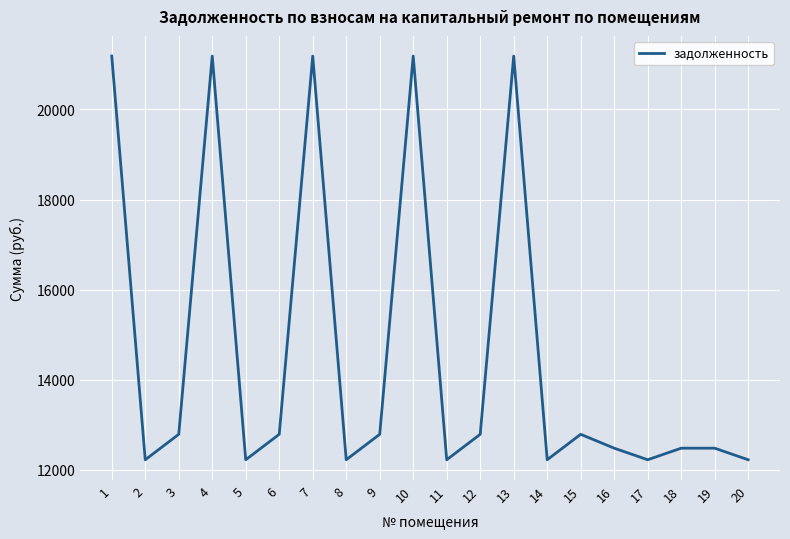

How many values are below 12788?

10